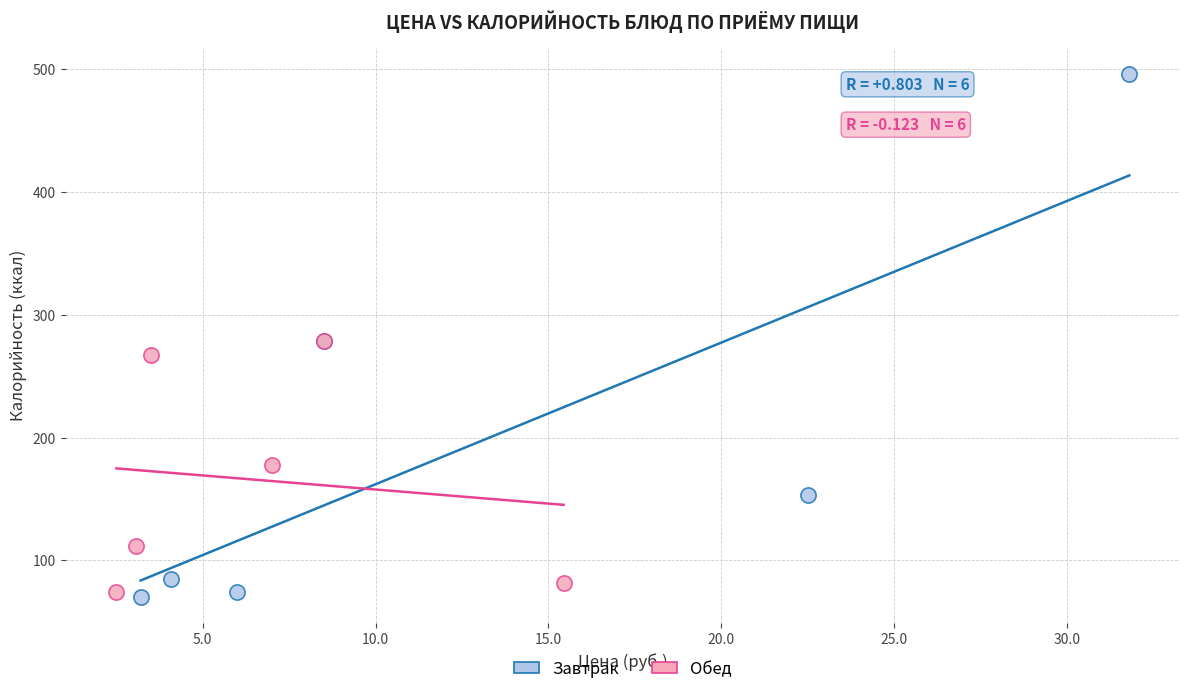

Which series has the largest Y range (max minus min)?

Завтрак